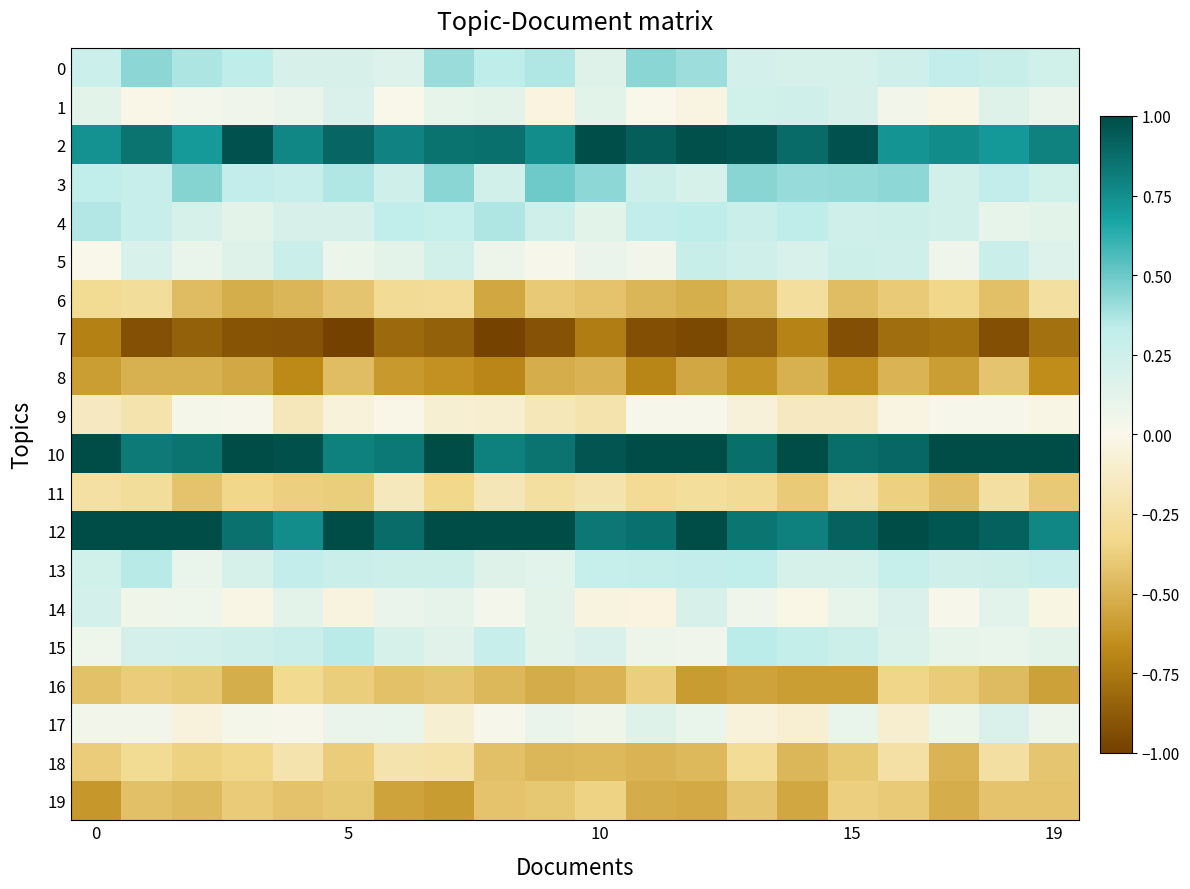

What is the greatest value displayed?

1.0